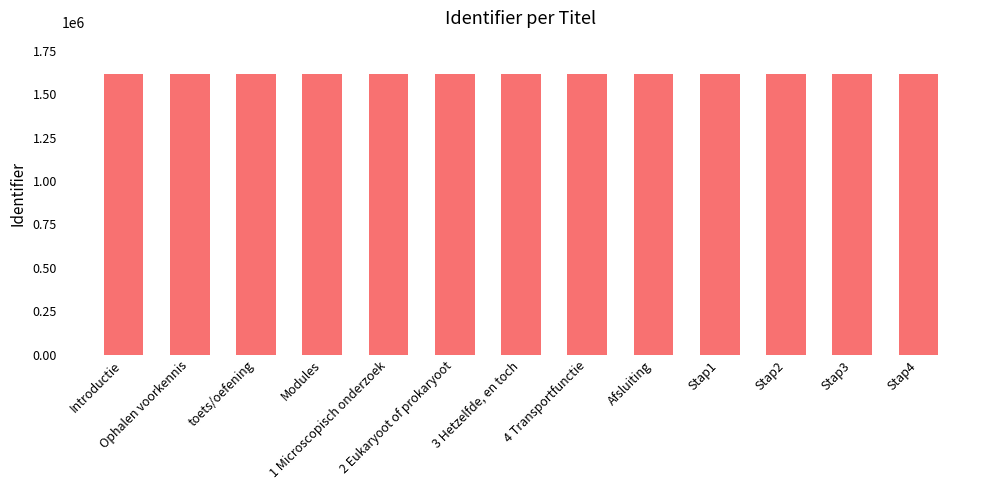

What is the label of the 6th bar from the left?

2 Eukaryoot of prokaryoot